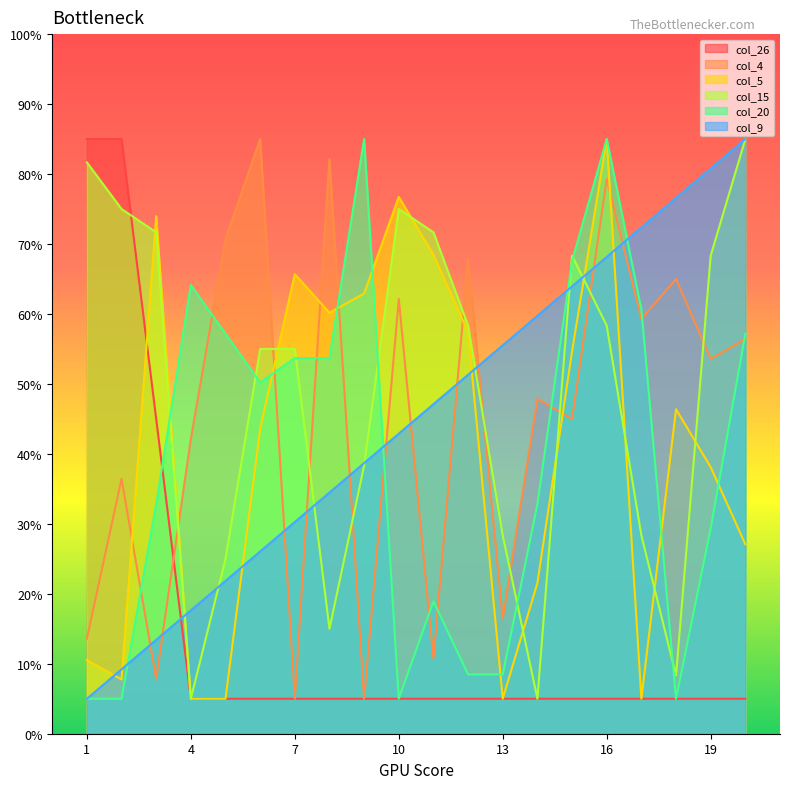

Which series has the largest total across all categories?

col_15